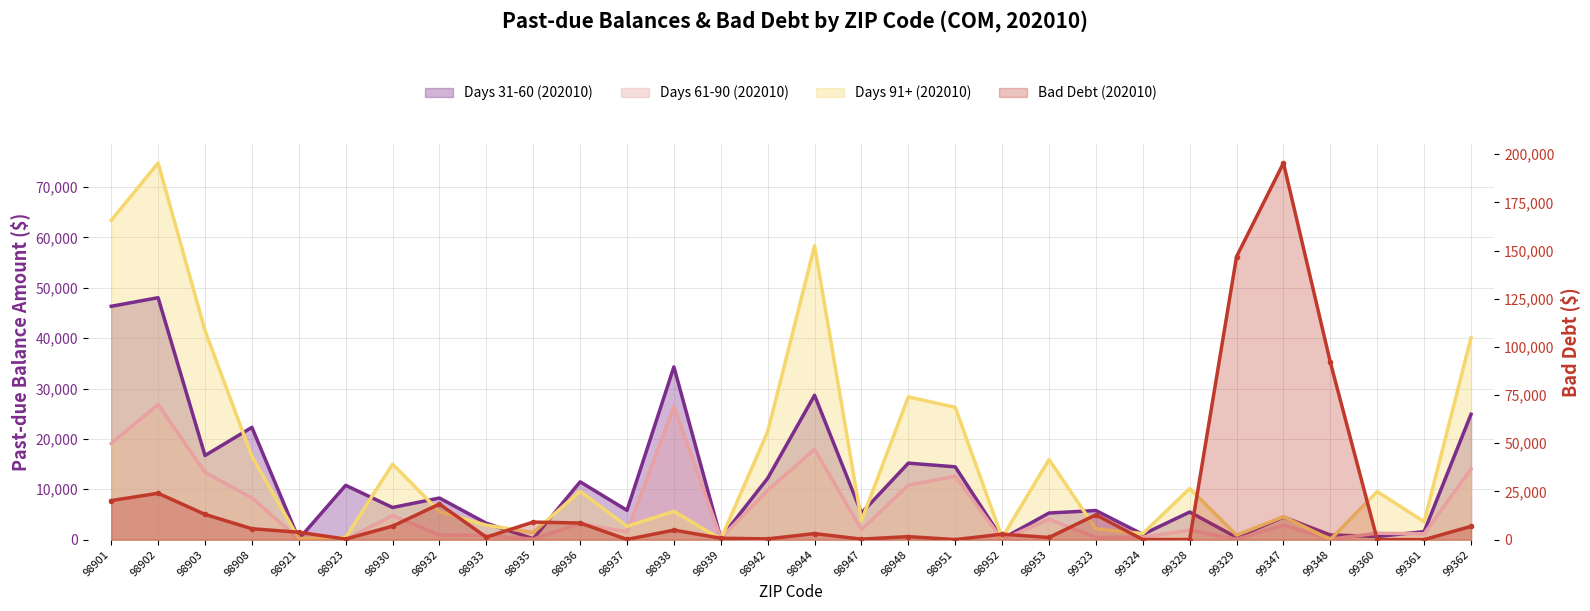

What is the value of the Days 91+ (202010) point at the 22nd from the left?

2129.8